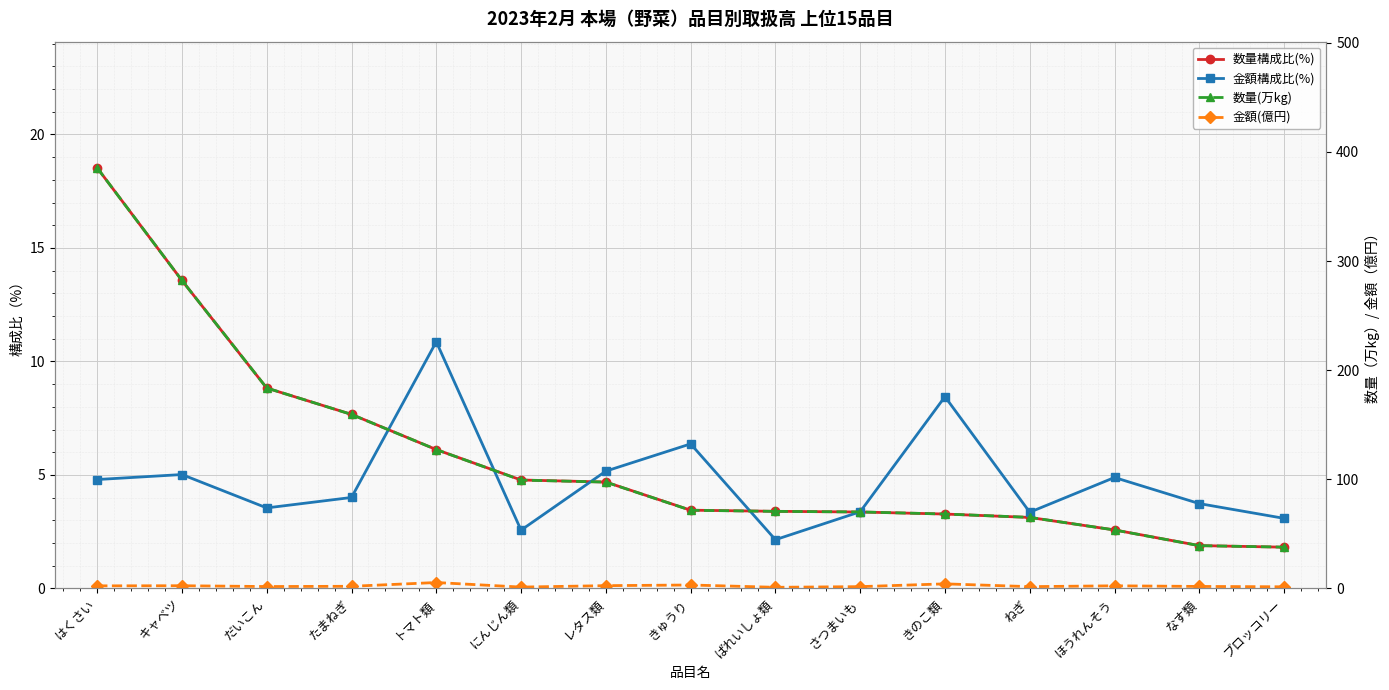

At which label is 数量(万kg) closest to 211?

だいこん